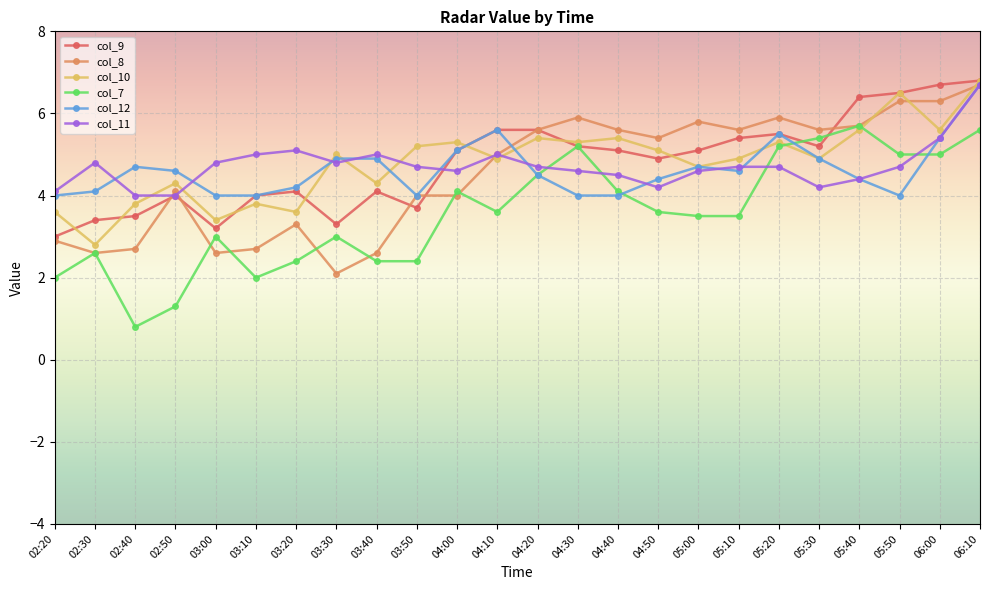

Reading left to right, extract all data points from this chart.

col_9: 02:20=3.0	02:30=3.4	02:40=3.5	02:50=4.0	03:00=3.2	03:10=4.0	03:20=4.1	03:30=3.3	03:40=4.1	03:50=3.7	04:00=5.1	04:10=5.6	04:20=5.6	04:30=5.2	04:40=5.1	04:50=4.9	05:00=5.1	05:10=5.4	05:20=5.5	05:30=5.2	05:40=6.4	05:50=6.5	06:00=6.7	06:10=6.8
col_8: 02:20=2.9	02:30=2.6	02:40=2.7	02:50=4.1	03:00=2.6	03:10=2.7	03:20=3.3	03:30=2.1	03:40=2.6	03:50=4.0	04:00=4.0	04:10=5.0	04:20=5.6	04:30=5.9	04:40=5.6	04:50=5.4	05:00=5.8	05:10=5.6	05:20=5.9	05:30=5.6	05:40=5.7	05:50=6.3	06:00=6.3	06:10=6.7
col_10: 02:20=3.6	02:30=2.8	02:40=3.8	02:50=4.3	03:00=3.4	03:10=3.8	03:20=3.6	03:30=5.0	03:40=4.3	03:50=5.2	04:00=5.3	04:10=4.9	04:20=5.4	04:30=5.3	04:40=5.4	04:50=5.1	05:00=4.7	05:10=4.9	05:20=5.3	05:30=4.9	05:40=5.6	05:50=6.5	06:00=5.6	06:10=6.8
col_7: 02:20=2.0	02:30=2.6	02:40=0.8	02:50=1.3	03:00=3.0	03:10=2.0	03:20=2.4	03:30=3.0	03:40=2.4	03:50=2.4	04:00=4.1	04:10=3.6	04:20=4.5	04:30=5.2	04:40=4.1	04:50=3.6	05:00=3.5	05:10=3.5	05:20=5.2	05:30=5.4	05:40=5.7	05:50=5.0	06:00=5.0	06:10=5.6
col_12: 02:20=4.0	02:30=4.1	02:40=4.7	02:50=4.6	03:00=4.0	03:10=4.0	03:20=4.2	03:30=4.9	03:40=4.9	03:50=4.0	04:00=5.1	04:10=5.6	04:20=4.5	04:30=4.0	04:40=4.0	04:50=4.4	05:00=4.7	05:10=4.6	05:20=5.5	05:30=4.9	05:40=4.4	05:50=4.0	06:00=5.4	06:10=6.7
col_11: 02:20=4.1	02:30=4.8	02:40=4.0	02:50=4.0	03:00=4.8	03:10=5.0	03:20=5.1	03:30=4.8	03:40=5.0	03:50=4.7	04:00=4.6	04:10=5.0	04:20=4.7	04:30=4.6	04:40=4.5	04:50=4.2	05:00=4.6	05:10=4.7	05:20=4.7	05:30=4.2	05:40=4.4	05:50=4.7	06:00=5.4	06:10=6.7